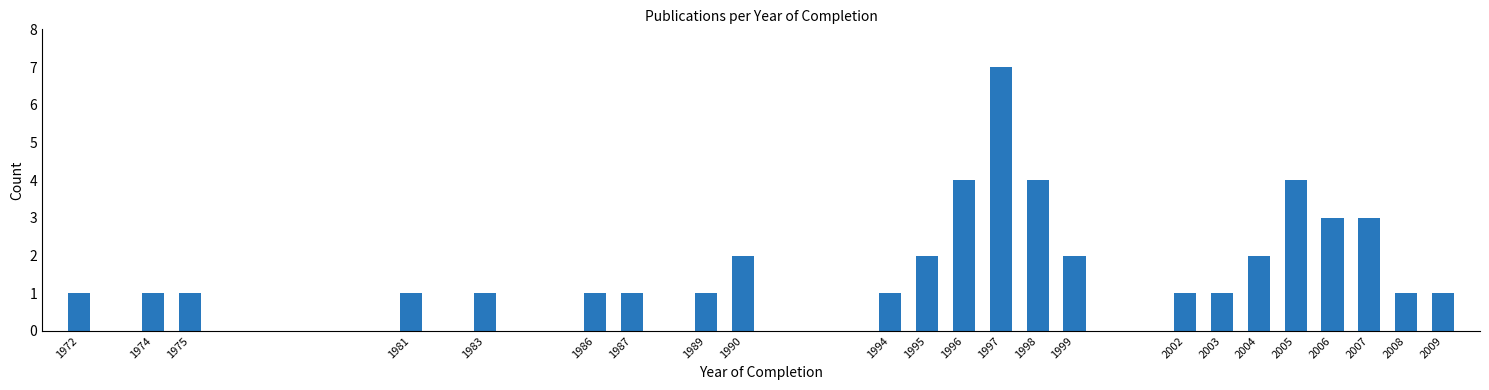

Reading right to left, extract all data points from this chart.

1	1	3	3	4	2	1	1	2	4	7	4	2	1	2	1	1	1	1	1	1	1	1